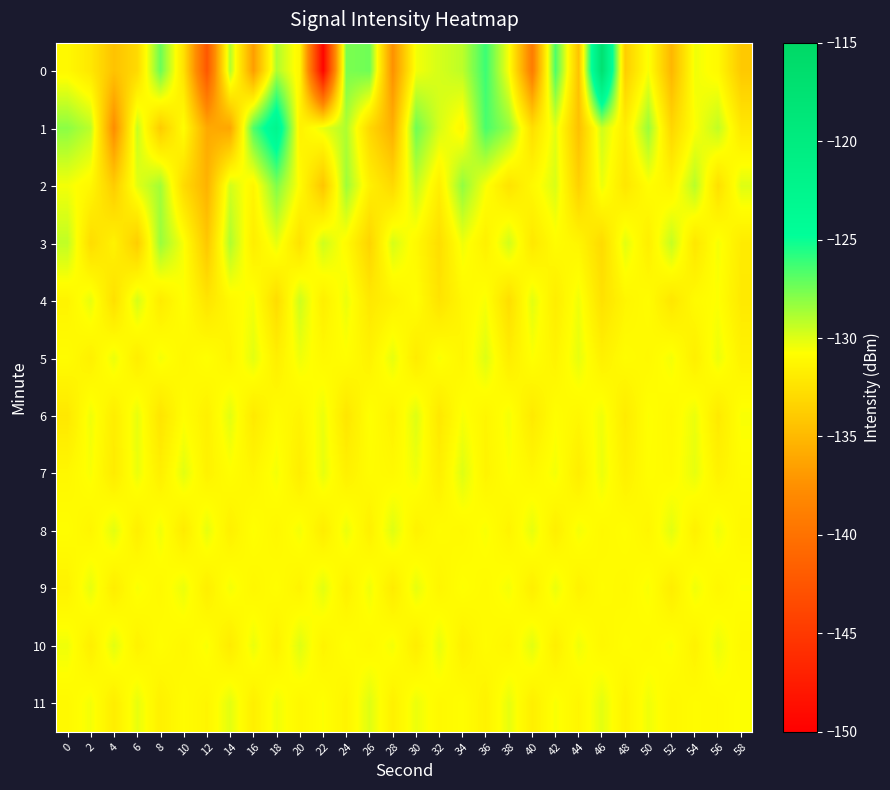

What is the greatest value displayed?

-117.3